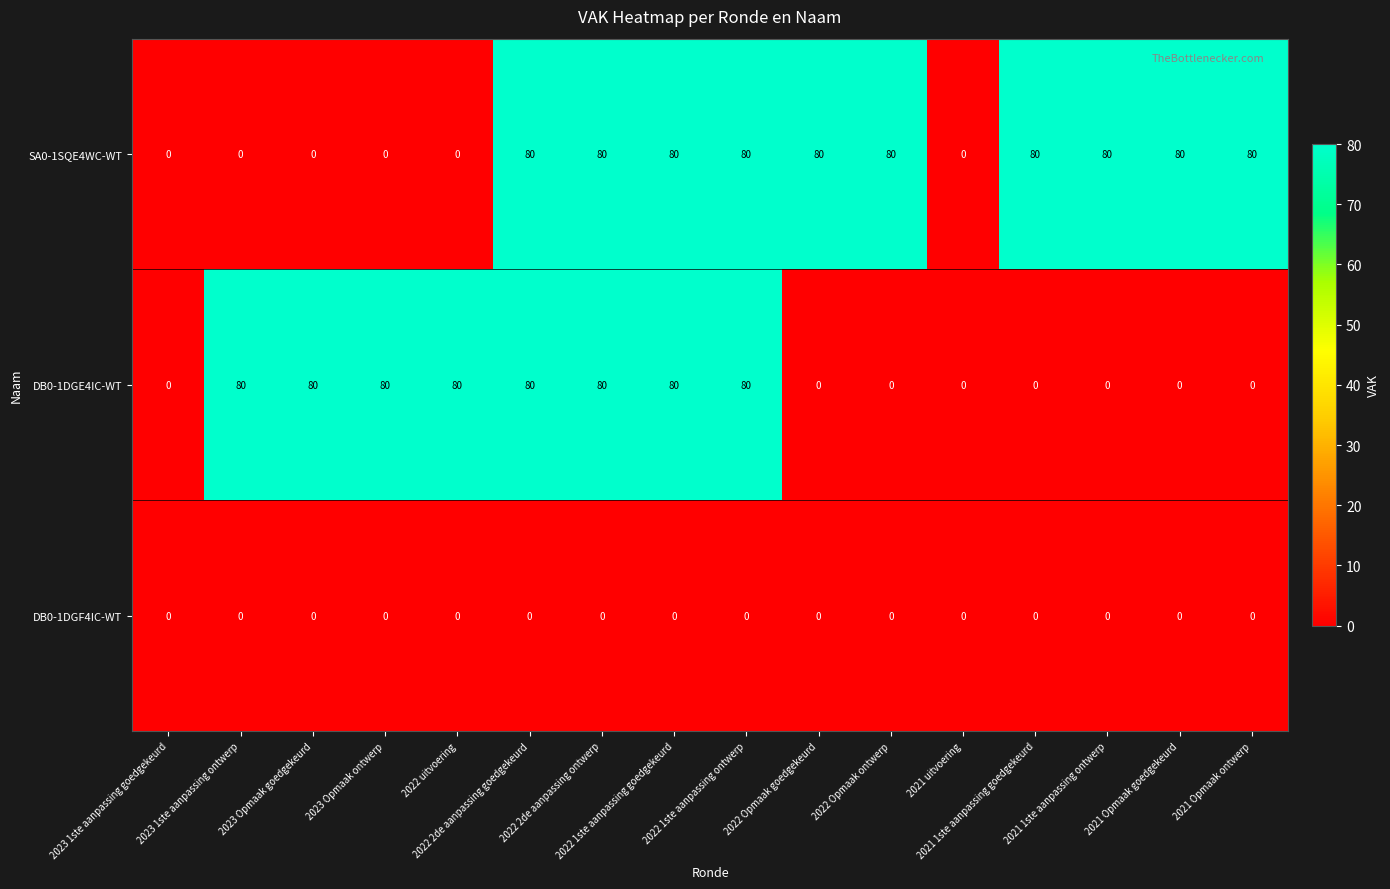

Rank the series by their average value, from lowest to highest.

DB0-1DGF4IC-WT, DB0-1DGE4IC-WT, SA0-1SQE4WC-WT